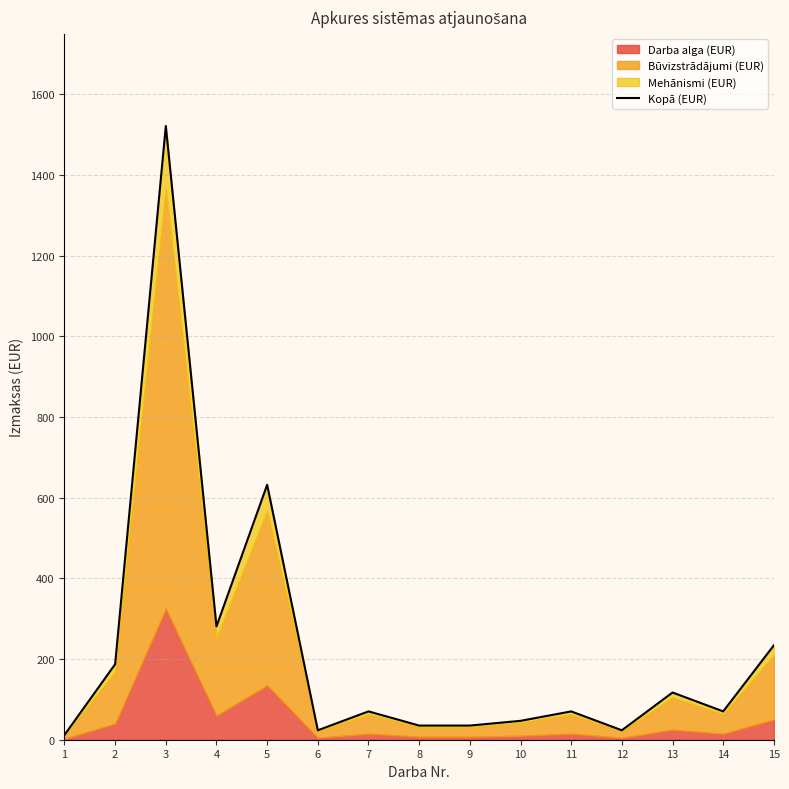

What value does the data have at 13?

117.0